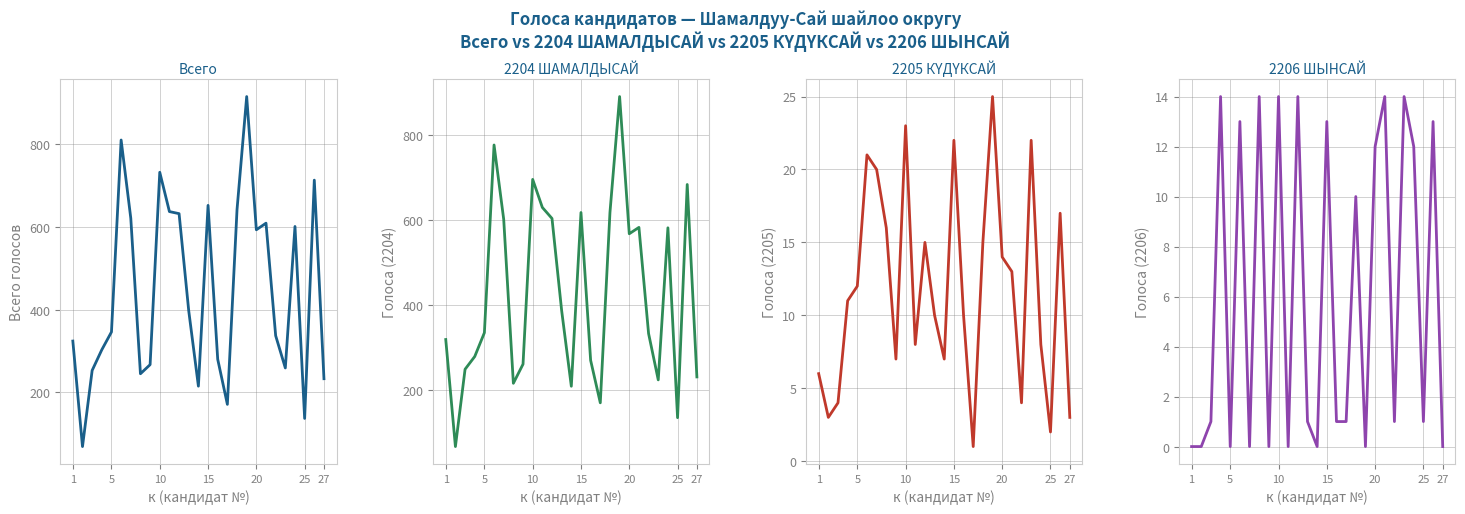

Which series has the largest total across all categories?

Всего